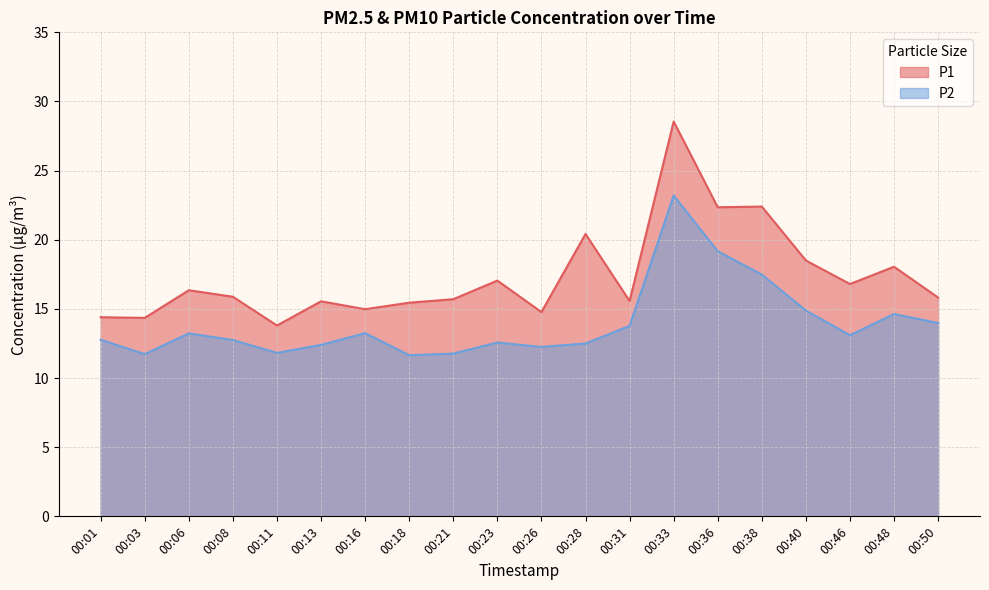

At which category does the chart reach its peak across all series?

00:33